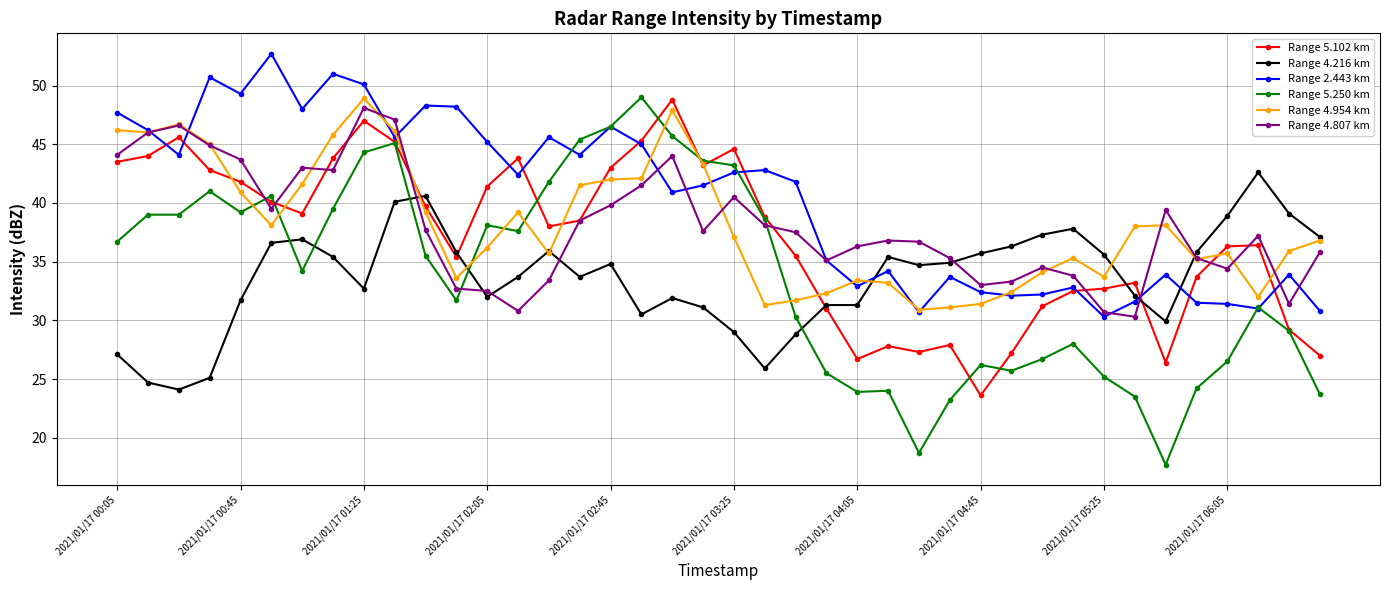

Which series has the largest range (max minus min)?

Range 5.250 km